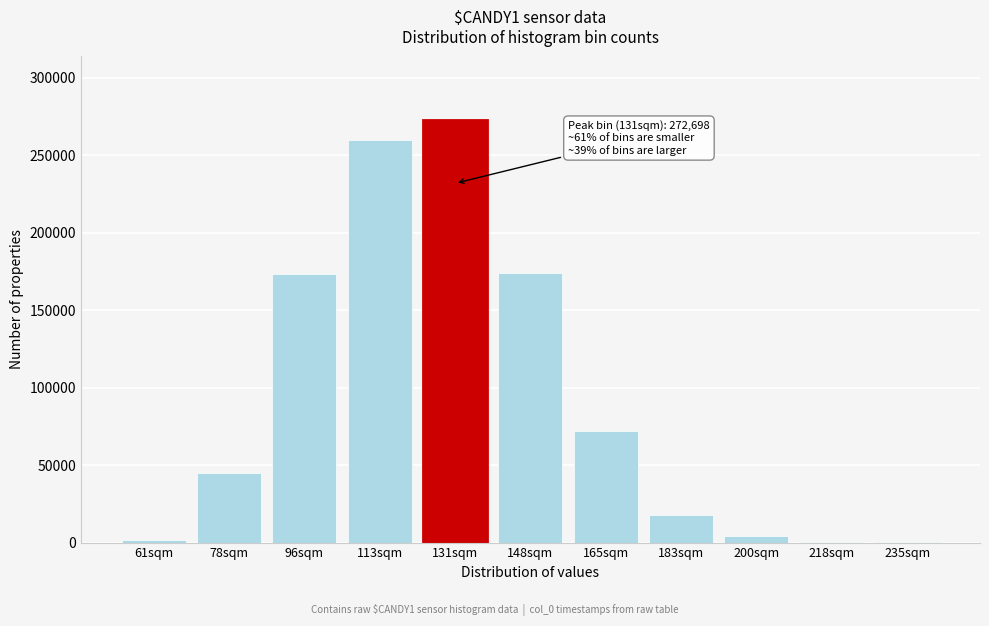

What is the sum of all values?

1021374